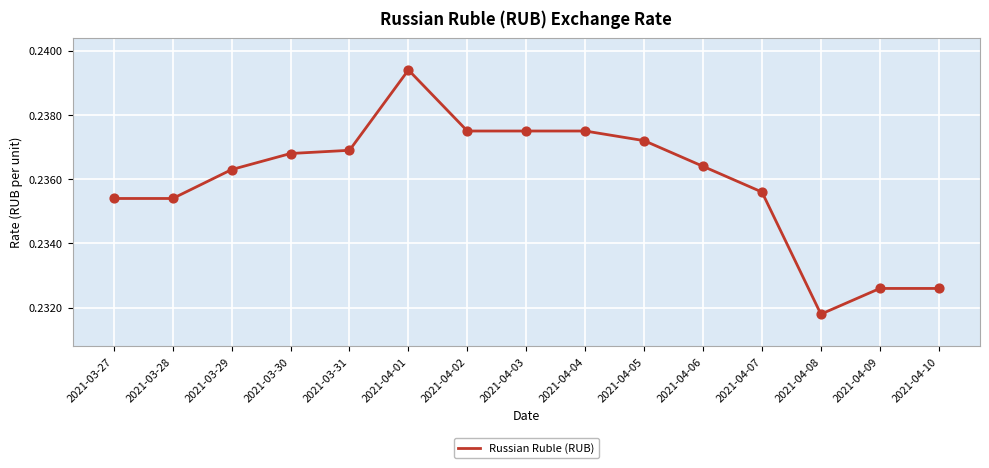

Which has a higher value, 2021-04-01 or 2021-04-05?

2021-04-01